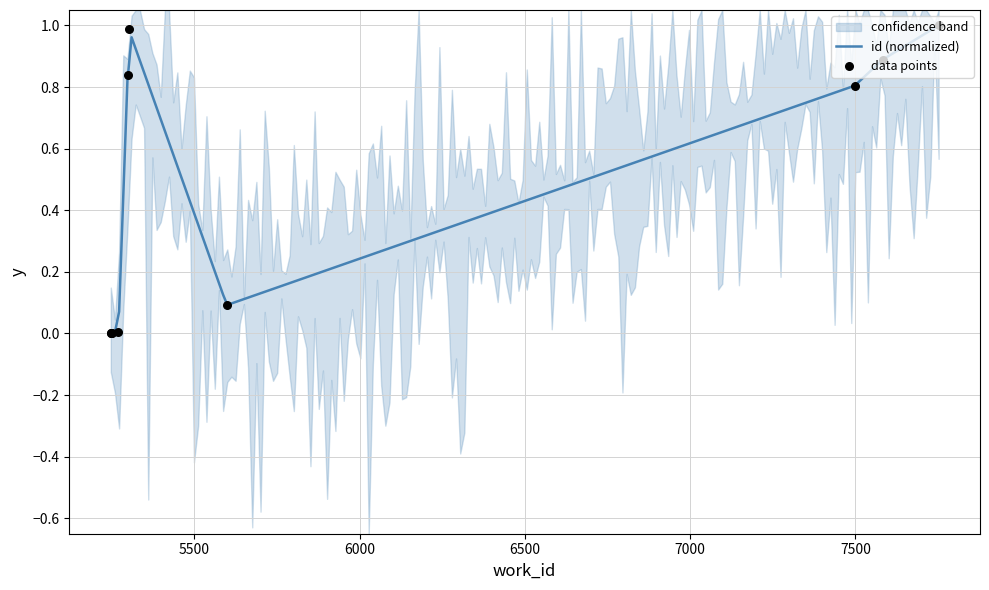

Between 7752 and 7583, which is larger?

7752